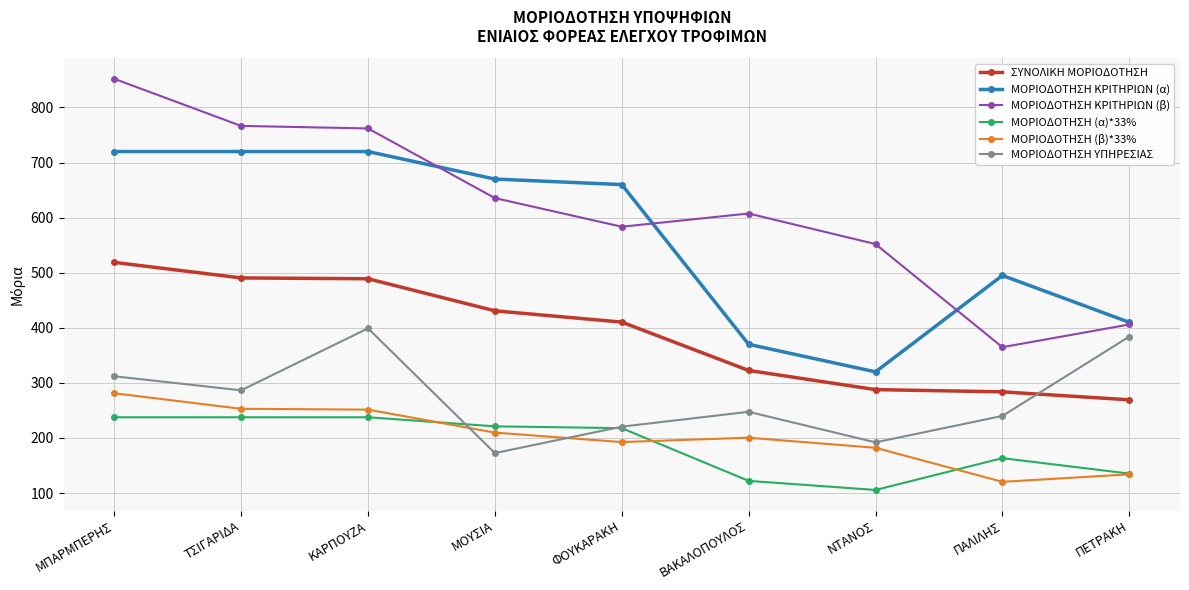

How many lines are shown in the chart?

6